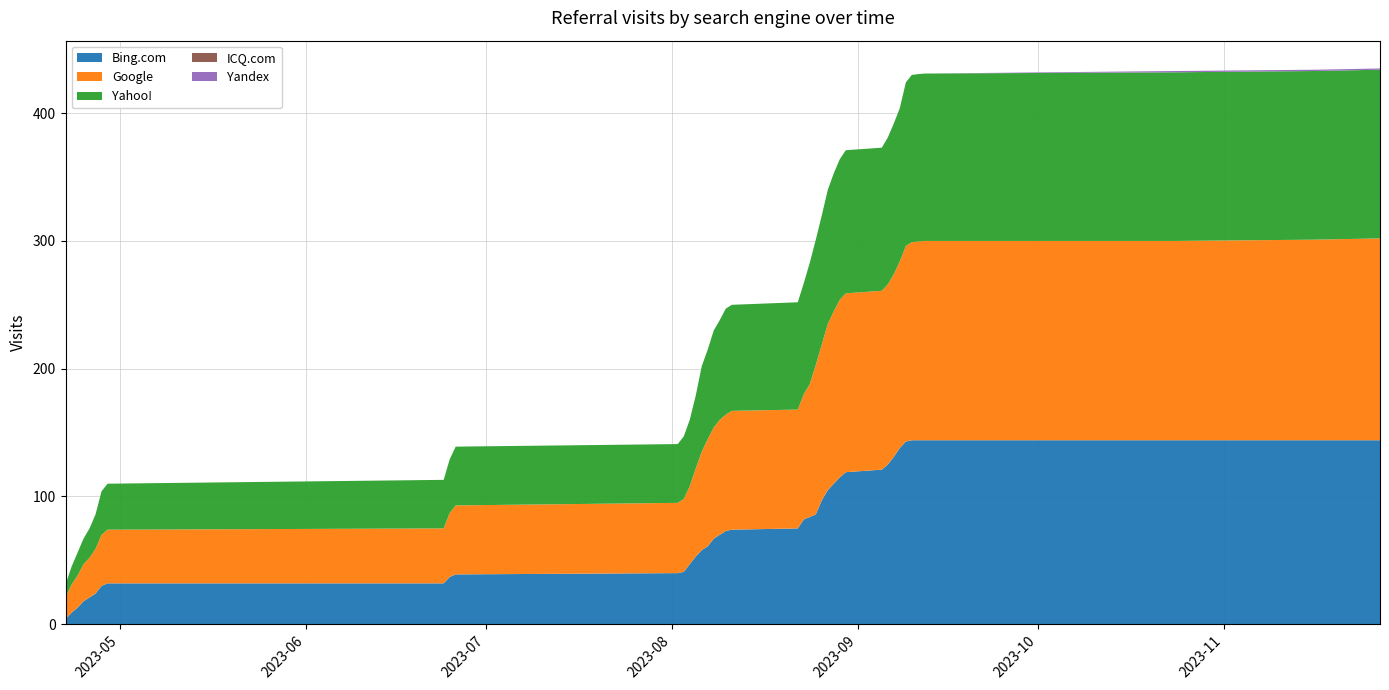

Reading left to right, transcribe all the data shown in this chart.

Bing.com: 2023-11-27=0	2023-11-16=0	2023-10-24=0	2023-09-12=0	2023-09-10=1	2023-09-09=5	2023-09-08=7	2023-09-07=6	2023-09-06=4	2023-09-05=2	2023-08-30=4	2023-08-29=5	2023-08-28=5	2023-08-27=8	2023-08-26=11	2023-08-25=2	2023-08-24=2	2023-08-23=7	2023-08-22=1	2023-08-11=1	2023-08-10=3	2023-08-09=3	2023-08-08=6	2023-08-07=3	2023-08-06=5	2023-08-05=6	2023-08-04=6	2023-08-03=1	2023-08-02=1	2023-06-26=2	2023-06-25=5	2023-06-24=0	2023-04-29=2	2023-04-28=6	2023-04-27=3	2023-04-26=3	2023-04-25=5	2023-04-24=4	2023-04-23=5	2023-04-22=4
Google: 2023-11-27=1	2023-11-16=1	2023-10-24=0	2023-09-12=1	2023-09-10=2	2023-09-09=7	2023-09-08=3	2023-09-07=2	2023-09-06=1	2023-09-05=0	2023-08-30=1	2023-08-29=4	2023-08-28=5	2023-08-27=8	2023-08-26=5	2023-08-25=13	2023-08-24=6	2023-08-23=5	2023-08-22=0	2023-08-11=2	2023-08-10=1	2023-08-09=3	2023-08-08=3	2023-08-07=7	2023-08-06=8	2023-08-05=8	2023-08-04=4	2023-08-03=2	2023-08-02=1	2023-06-26=4	2023-06-25=7	2023-06-24=1	2023-04-29=2	2023-04-28=5	2023-04-27=4	2023-04-26=2	2023-04-25=4	2023-04-24=3	2023-04-23=5	2023-04-22=17
Yahoo!: 2023-11-27=0	2023-11-16=0	2023-10-24=1	2023-09-12=0	2023-09-10=3	2023-09-09=8	2023-09-08=2	2023-09-07=3	2023-09-06=3	2023-09-05=0	2023-08-30=2	2023-08-29=2	2023-08-28=3	2023-08-27=4	2023-08-26=3	2023-08-25=3	2023-08-24=8	2023-08-23=3	2023-08-22=1	2023-08-11=0	2023-08-10=5	2023-08-09=2	2023-08-08=6	2023-08-07=3	2023-08-06=10	2023-08-05=5	2023-08-04=3	2023-08-03=3	2023-08-02=0	2023-06-26=4	2023-06-25=4	2023-06-24=2	2023-04-29=2	2023-04-28=7	2023-04-27=4	2023-04-26=3	2023-04-25=2	2023-04-24=4	2023-04-23=4	2023-04-22=10
ICQ.com: 2023-11-27=0	2023-11-16=0	2023-10-24=0	2023-09-12=0	2023-09-10=0	2023-09-09=0	2023-09-08=0	2023-09-07=0	2023-09-06=0	2023-09-05=0	2023-08-30=0	2023-08-29=0	2023-08-28=0	2023-08-27=0	2023-08-26=0	2023-08-25=0	2023-08-24=0	2023-08-23=0	2023-08-22=0	2023-08-11=0	2023-08-10=0	2023-08-09=0	2023-08-08=0	2023-08-07=0	2023-08-06=0	2023-08-05=0	2023-08-04=0	2023-08-03=0	2023-08-02=0	2023-06-26=0	2023-06-25=0	2023-06-24=0	2023-04-29=0	2023-04-28=0	2023-04-27=0	2023-04-26=0	2023-04-25=0	2023-04-24=0	2023-04-23=0	2023-04-22=0
Yandex: 2023-11-27=0	2023-11-16=0	2023-10-24=1	2023-09-12=0	2023-09-10=0	2023-09-09=0	2023-09-08=0	2023-09-07=0	2023-09-06=0	2023-09-05=0	2023-08-30=0	2023-08-29=0	2023-08-28=0	2023-08-27=0	2023-08-26=0	2023-08-25=0	2023-08-24=0	2023-08-23=0	2023-08-22=0	2023-08-11=0	2023-08-10=0	2023-08-09=0	2023-08-08=0	2023-08-07=0	2023-08-06=0	2023-08-05=0	2023-08-04=0	2023-08-03=0	2023-08-02=0	2023-06-26=0	2023-06-25=0	2023-06-24=0	2023-04-29=0	2023-04-28=0	2023-04-27=0	2023-04-26=0	2023-04-25=0	2023-04-24=0	2023-04-23=0	2023-04-22=0